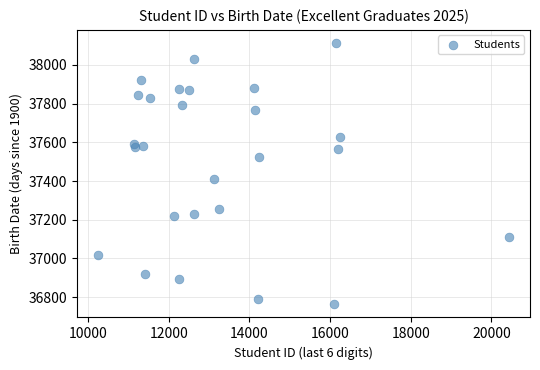

What Y value in the scatter plot is closest to 37438?

37412